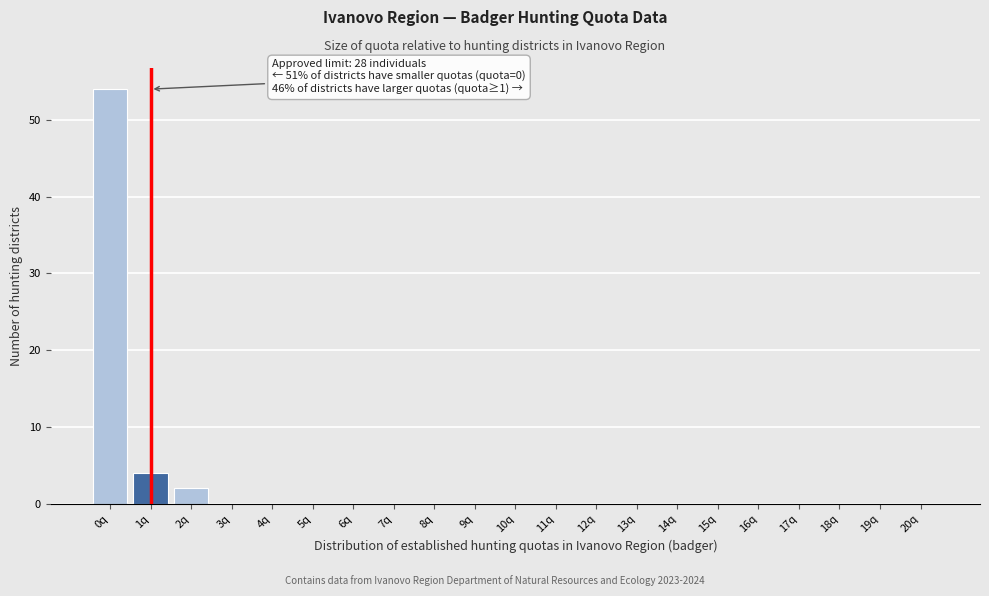

Reading right to left, extract all data points from this chart.

20q=0	19q=0	18q=0	17q=0	16q=0	15q=0	14q=0	13q=0	12q=0	11q=0	10q=0	9q=0	8q=0	7q=0	6q=0	5q=0	4q=0	3q=0	2q=2	1q=4	0q=54